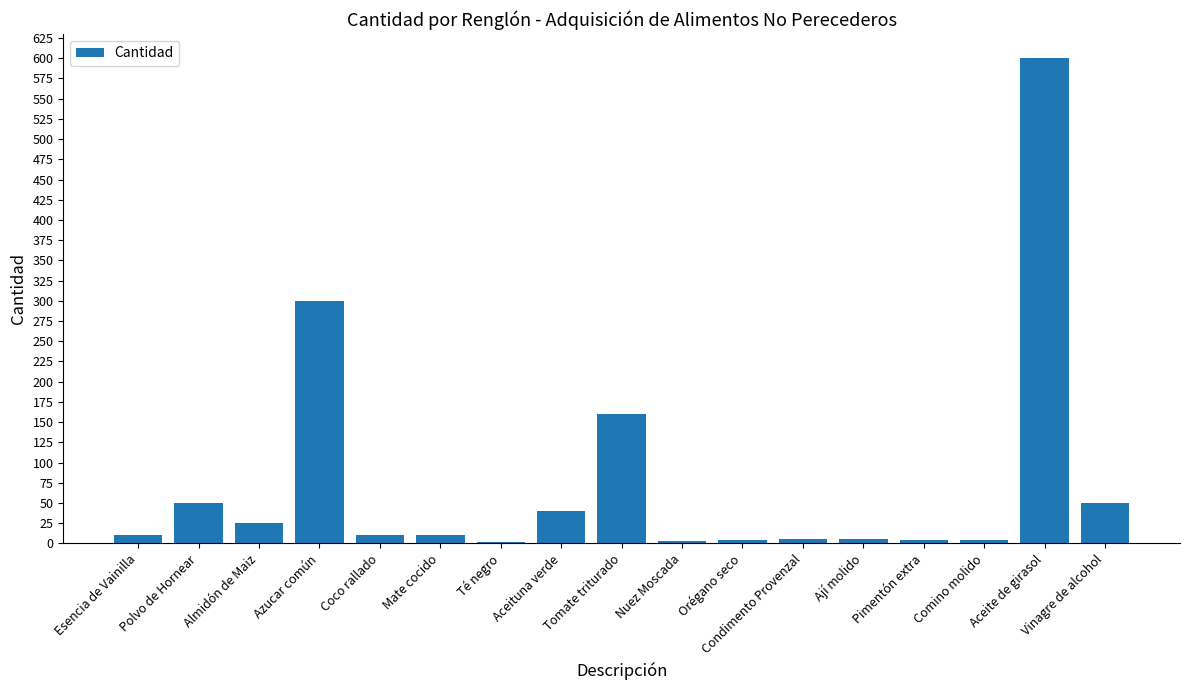

True or false: the data shows 10 at Esencia de Vainilla.

True